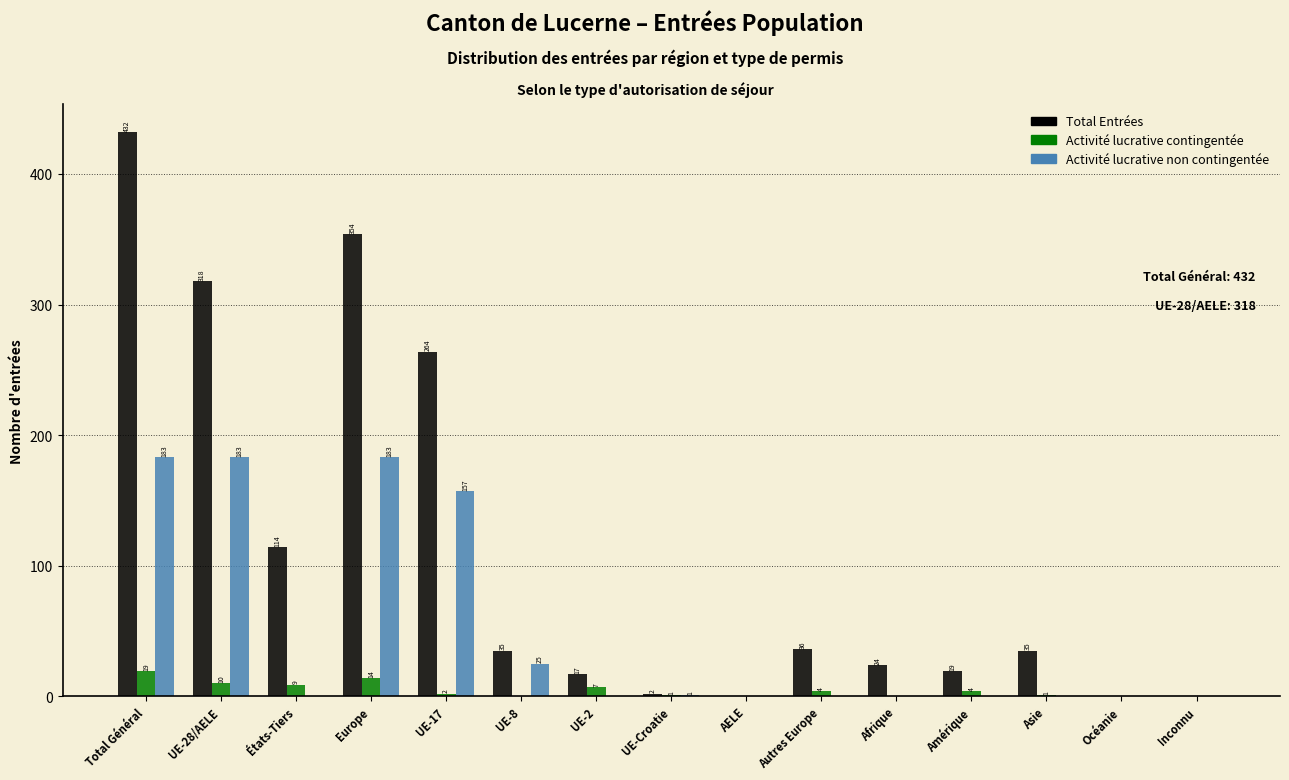

Reading left to right, extract all data points from this chart.

Total Entrées: Total Général=432	UE-28/AELE=318	États-Tiers=114	Europe=354	UE-17=264	UE-8=35	UE-2=17	UE-Croatie=2	AELE=0	Autres Europe=36	Afrique=24	Amérique=19	Asie=35	Océanie=0	Inconnu=0
Activité lucrative contingentée: Total Général=19	UE-28/AELE=10	États-Tiers=9	Europe=14	UE-17=2	UE-8=0	UE-2=7	UE-Croatie=1	AELE=0	Autres Europe=4	Afrique=0	Amérique=4	Asie=1	Océanie=0	Inconnu=0
Activité lucrative non contingentée: Total Général=183	UE-28/AELE=183	États-Tiers=0	Europe=183	UE-17=157	UE-8=25	UE-2=0	UE-Croatie=1	AELE=0	Autres Europe=0	Afrique=0	Amérique=0	Asie=0	Océanie=0	Inconnu=0